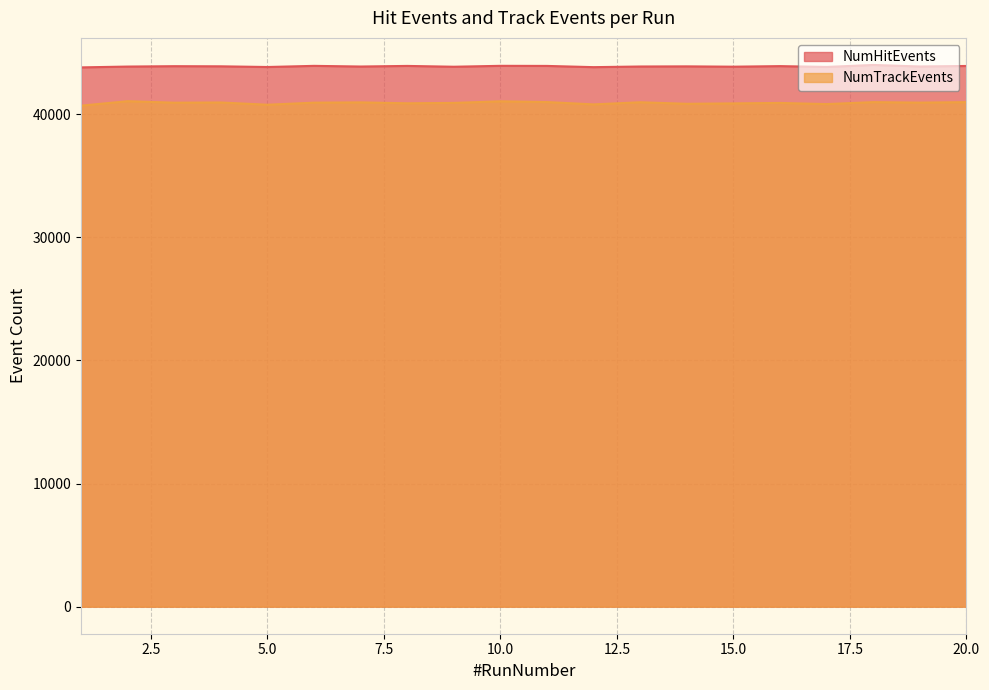

How many data points does each series have?

20